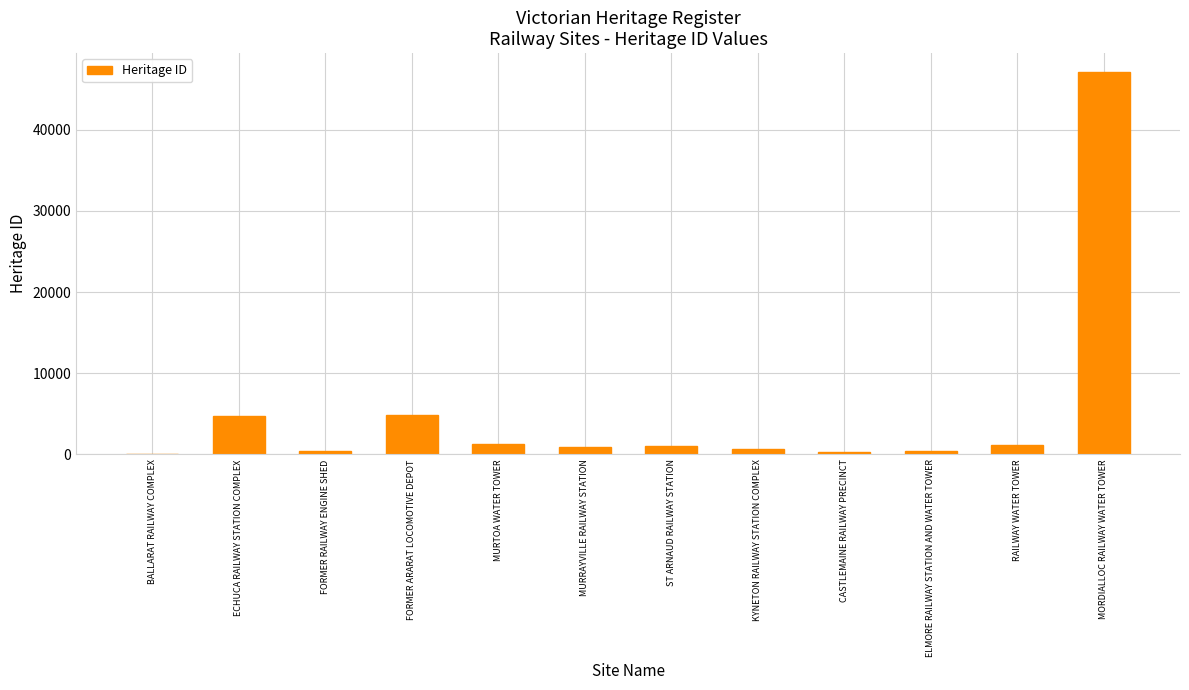

What is the ratio of the value at KYNETON RAILWAY STATION COMPLEX to the value at BALLARAT RAILWAY COMPLEX?

9.3